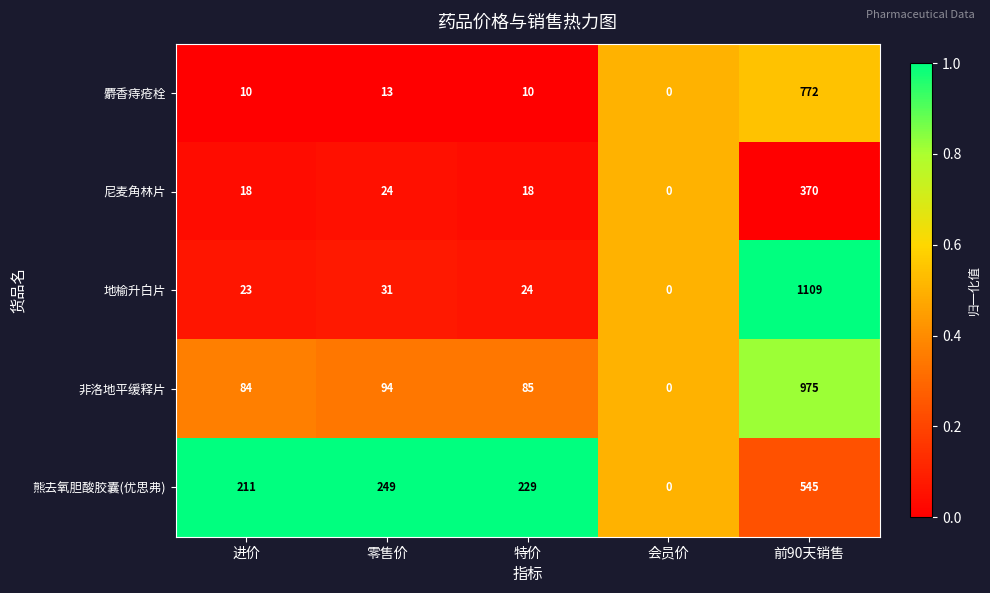

Reading right to left, transcribe all the data shown in this chart.

麝香痔疮栓: 772	0	10	13	10
尼麦角林片: 370	0	18	24	18
地榆升白片: 1109	0	24	31	23
非洛地平缓释片: 975	0	85	94	84
熊去氧胆酸胶囊(优思弗): 545	0	229	249	211